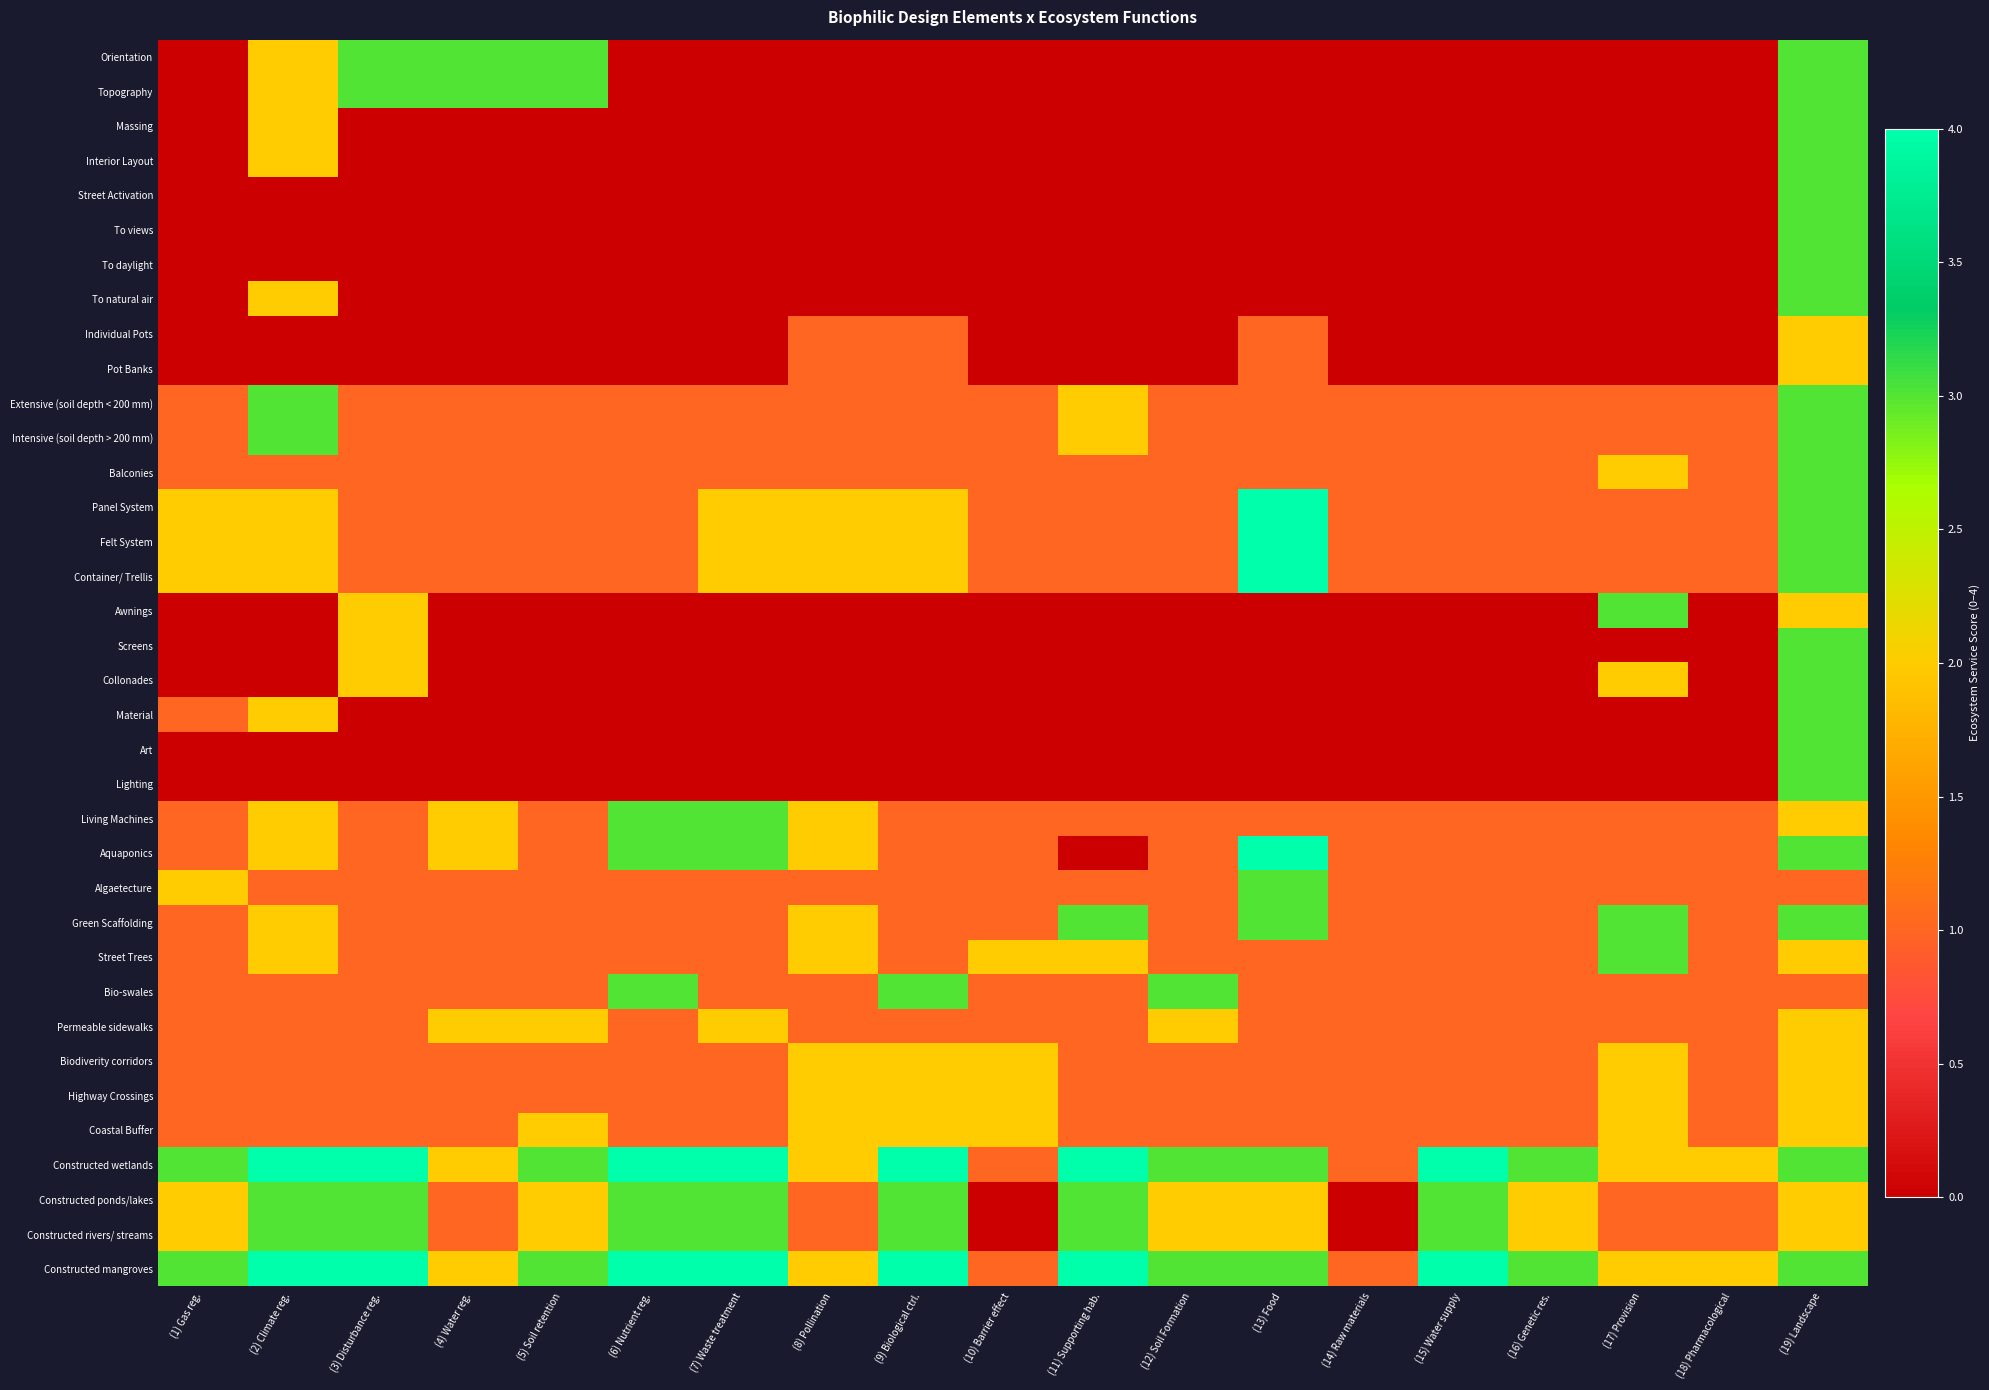

At (8) Pollination, list the series in order from largest to smallest.

Panel System, Felt System, Container/ Trellis, Living Machines, Aquaponics, Green Scaffolding, Street Trees, Biodiverity corridors, Highway Crossings, Coastal Buffer, Constructed wetlands, Constructed mangroves, Individual Pots, Pot Banks, Extensive (soil depth < 200 mm), Intensive (soil depth > 200 mm), Balconies, Algaetecture, Bio-swales, Permeable sidewalks, Constructed ponds/lakes, Constructed rivers/ streams, Orientation, Topography, Massing, Interior Layout, Street Activation, To views, To daylight, To natural air, Awnings, Screens, Collonades, Material, Art, Lighting